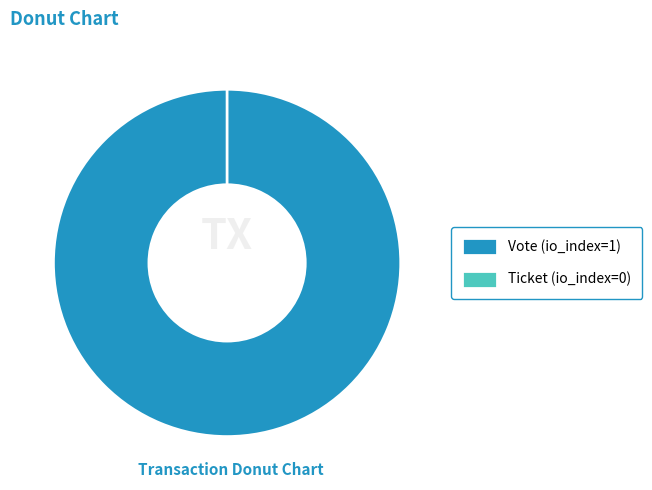

What is the change in value from Vote (io_index=1) to Ticket (io_index=0)?

-1